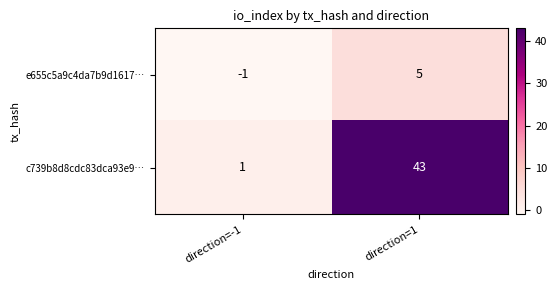

Between direction=-1 and direction=1, which series saw the biggest shift?

c739b8d8cdc83dca93e9…